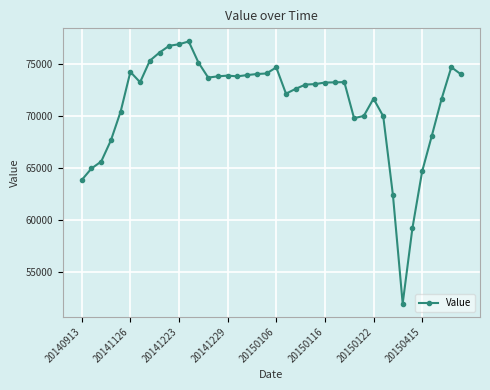

What is the minimum value shown in the chart?

51968